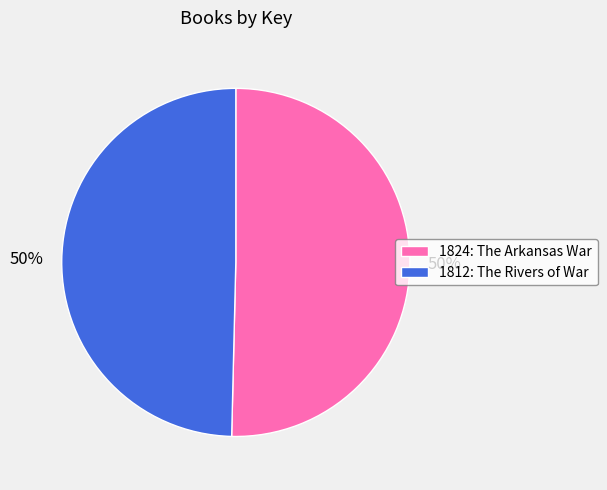

To the nearest percent, what is the average slice percentage?

50%